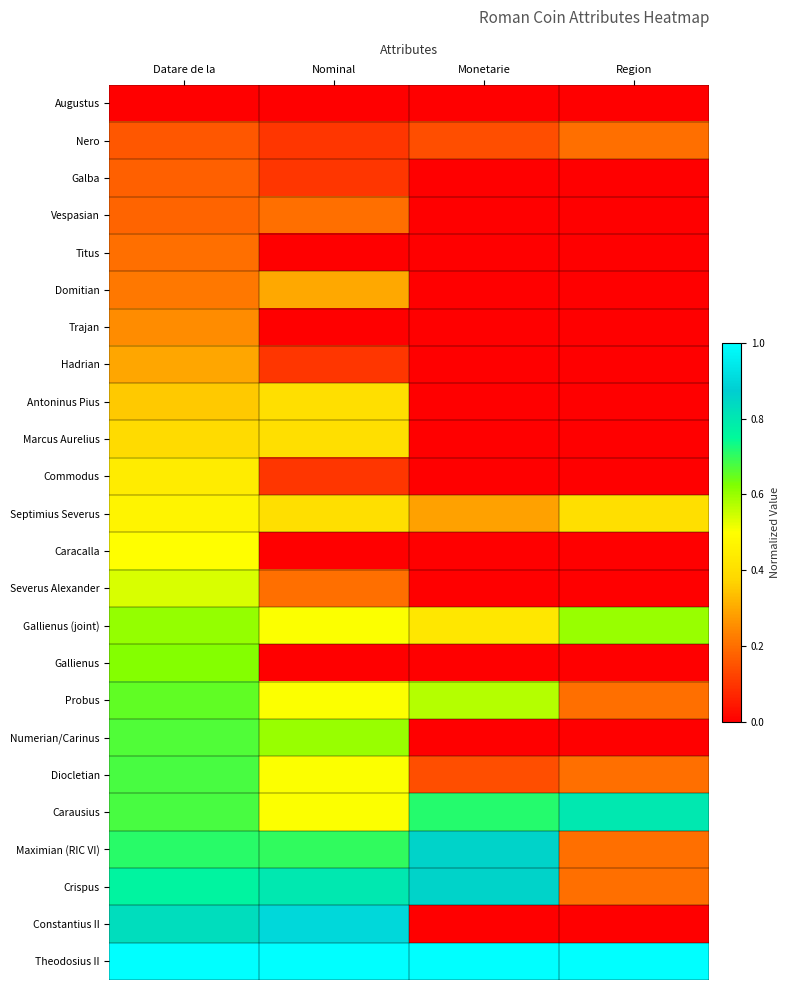

Reading right to left, what are all the values shown in this chart?

Augustus: Region=0.0	Monetarie=0.0	Nominal=0.0	Datare de la=0.0
Nero: Region=0.2	Monetarie=0.1	Nominal=0.1	Datare de la=0.2
Galba: Region=0.0	Monetarie=0.0	Nominal=0.1	Datare de la=0.2
Vespasian: Region=0.0	Monetarie=0.0	Nominal=0.2	Datare de la=0.2
Titus: Region=0.0	Monetarie=0.0	Nominal=0.0	Datare de la=0.2
Domitian: Region=0.0	Monetarie=0.0	Nominal=0.3	Datare de la=0.2
Trajan: Region=0.0	Monetarie=0.0	Nominal=0.0	Datare de la=0.2
Hadrian: Region=0.0	Monetarie=0.0	Nominal=0.1	Datare de la=0.3
Antoninus Pius: Region=0.0	Monetarie=0.0	Nominal=0.4	Datare de la=0.4
Marcus Aurelius: Region=0.0	Monetarie=0.0	Nominal=0.4	Datare de la=0.4
Commodus: Region=0.0	Monetarie=0.0	Nominal=0.1	Datare de la=0.4
Septimius Severus: Region=0.4	Monetarie=0.3	Nominal=0.4	Datare de la=0.5
Caracalla: Region=0.0	Monetarie=0.0	Nominal=0.0	Datare de la=0.5
Severus Alexander: Region=0.0	Monetarie=0.0	Nominal=0.2	Datare de la=0.5
Gallienus (joint): Region=0.6	Monetarie=0.4	Nominal=0.5	Datare de la=0.6
Gallienus: Region=0.0	Monetarie=0.0	Nominal=0.0	Datare de la=0.6
Probus: Region=0.2	Monetarie=0.6	Nominal=0.5	Datare de la=0.7
Numerian/Carinus: Region=0.0	Monetarie=0.0	Nominal=0.6	Datare de la=0.7
Diocletian: Region=0.2	Monetarie=0.1	Nominal=0.5	Datare de la=0.7
Carausius: Region=0.8	Monetarie=0.7	Nominal=0.5	Datare de la=0.7
Maximian (RIC VI): Region=0.2	Monetarie=0.9	Nominal=0.7	Datare de la=0.7
Crispus: Region=0.2	Monetarie=0.9	Nominal=0.8	Datare de la=0.8
Constantius II: Region=0.0	Monetarie=0.0	Nominal=0.9	Datare de la=0.8
Theodosius II: Region=1.0	Monetarie=1.0	Nominal=1.0	Datare de la=1.0